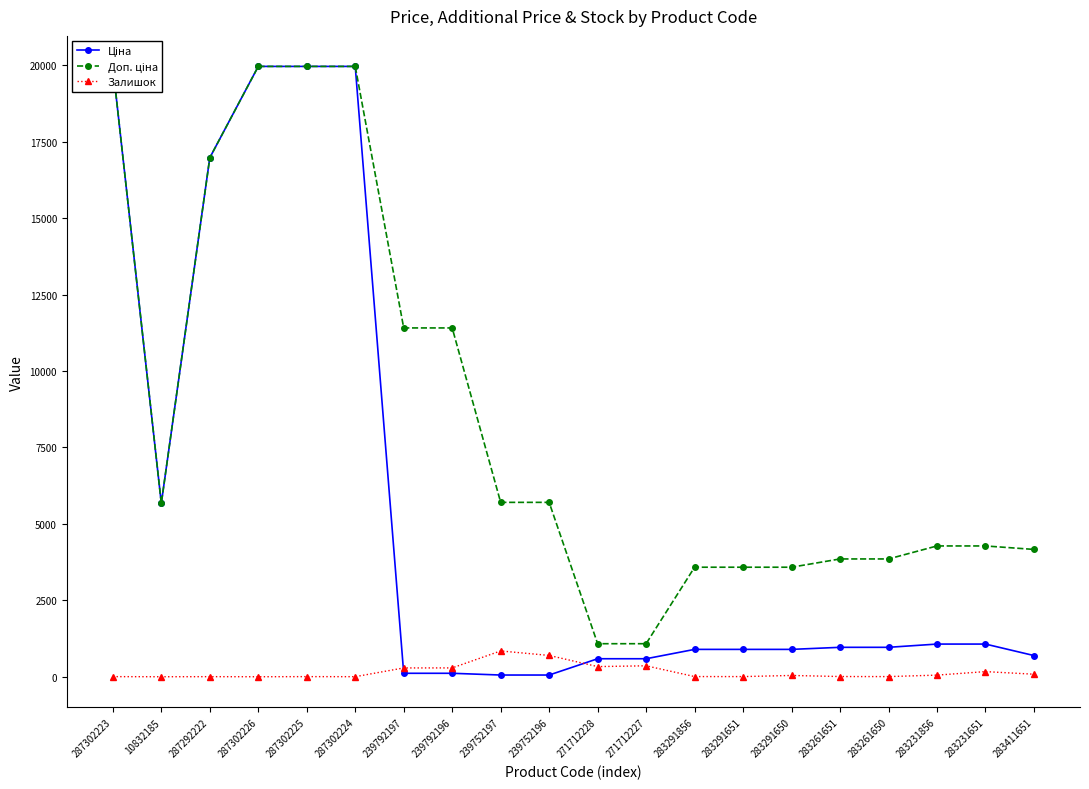

True or false: Ціна has a value of 49.7 at 239792196.

False